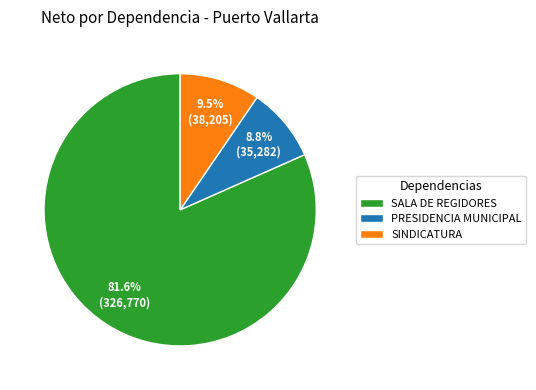

Does SINDICATURA represent more than half of the total?

No